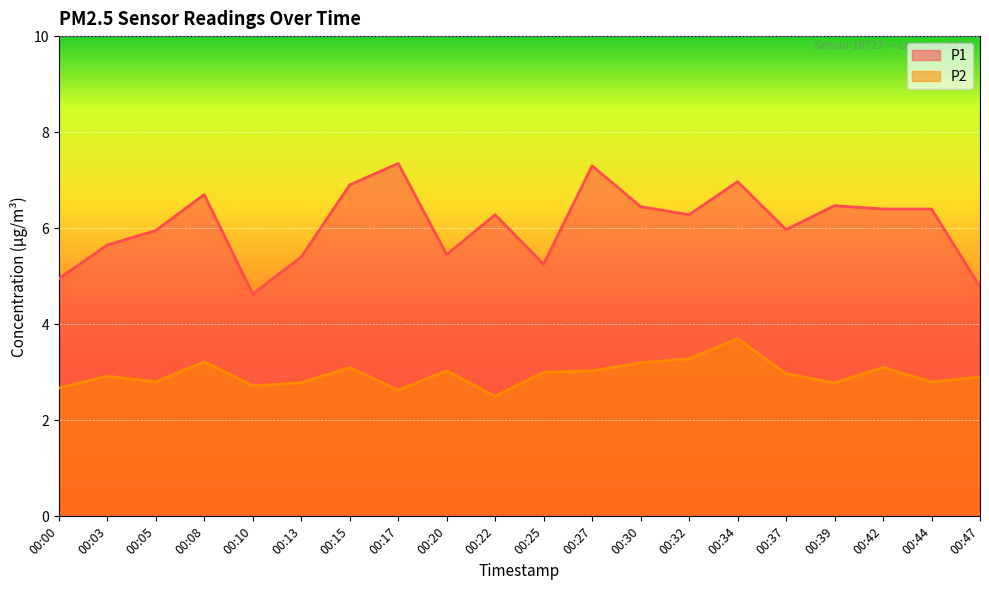

Reading left to right, transcribe all the data shown in this chart.

P1: 5.0	5.7	6.0	6.7	4.6	5.4	6.9	7.3	5.5	6.3	5.2	7.3	6.5	6.3	7.0	6.0	6.5	6.4	6.4	4.8
P2: 2.7	2.9	2.8	3.2	2.7	2.8	3.1	2.6	3.0	2.5	3.0	3.0	3.2	3.3	3.7	3.0	2.8	3.1	2.8	2.9